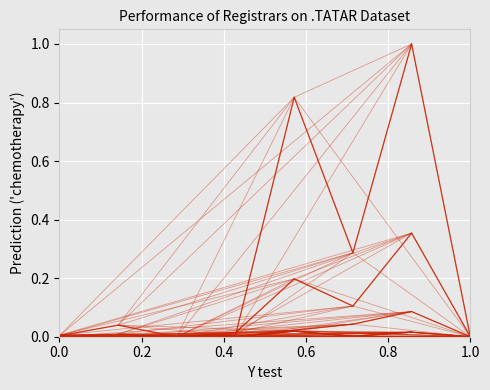

Reading left to right, what are all the values shown in this chart?

total-domains: 0.0	0.0	0.0	0.0	0.8	0.3	1.0	0.0
total-nameservers: 0.0	0.0	0.0	0.0	0.2	0.1	0.4	0.0
net-adds-1-yr: 0.0	0.0	0.0	0.0	0.0	0.0	0.0	0.0
net-renews-1-yr: 0.0	0.0	0.0	0.0	0.0	0.0	0.1	0.0
attempted-adds: 0.0	0.0	0.0	0.0	0.0	0.0	0.0	0.0
net-renews-2-yr: 0.0	0.0	0.0	0.0	0.0	0.0	0.0	0.0